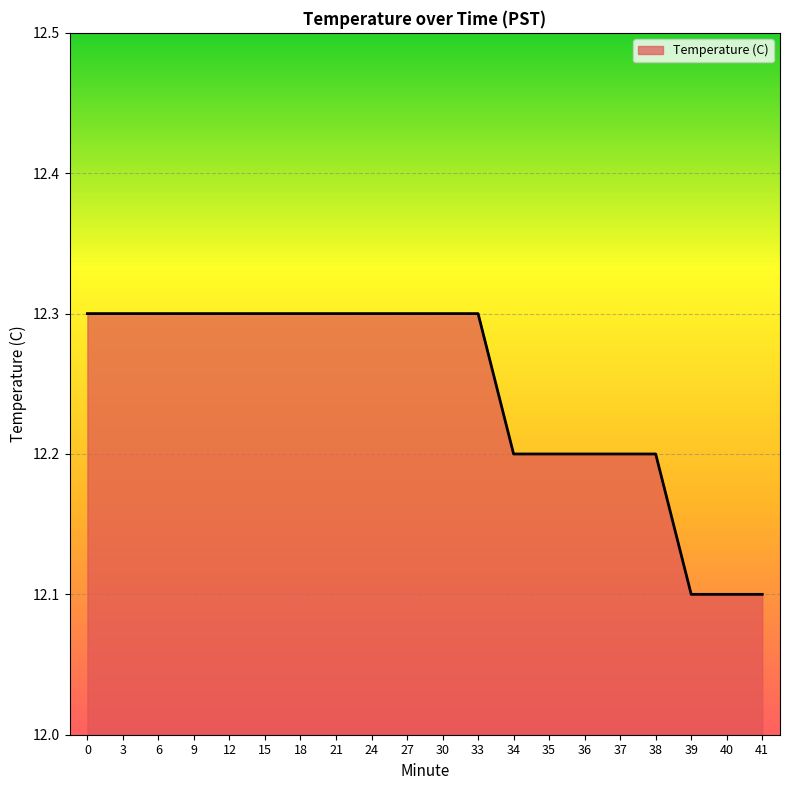

Between 3 and 40, which is larger?

3